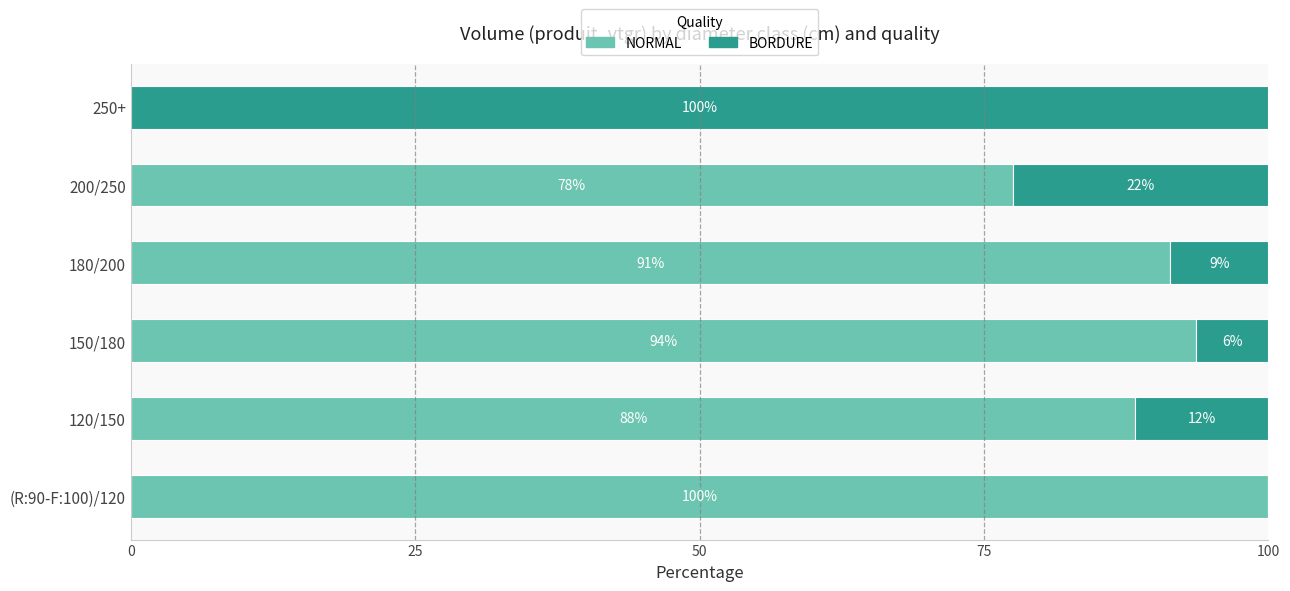

What is the total value across all series at 180/200?

100.0